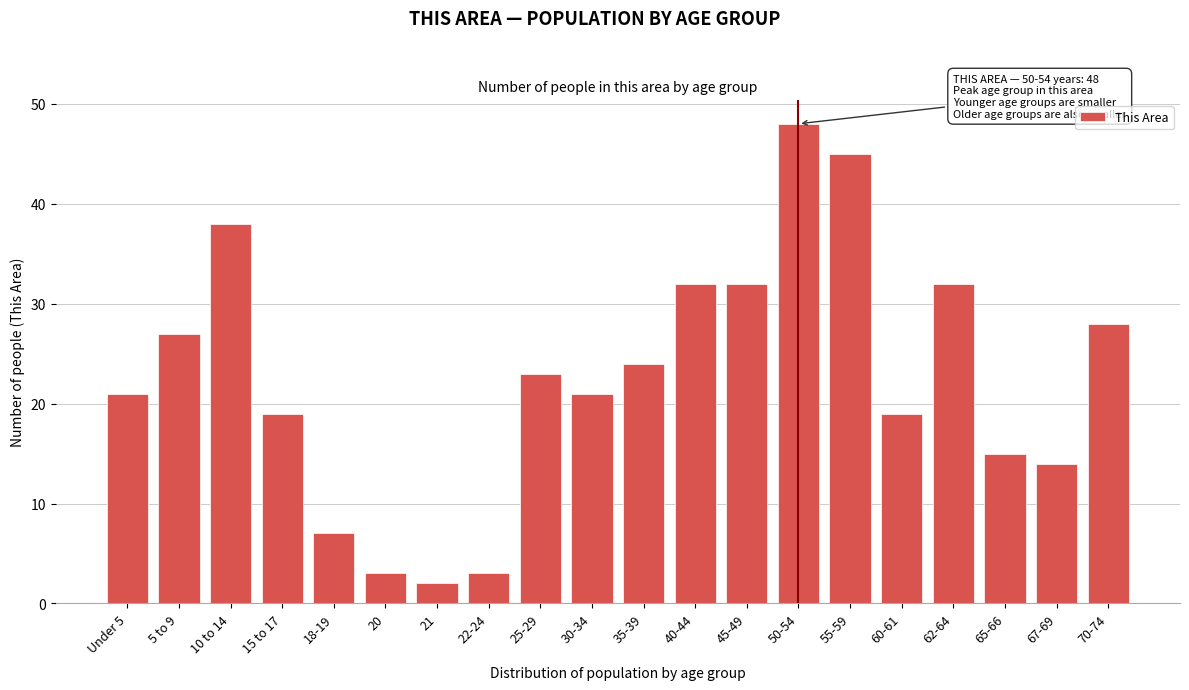

Reading left to right, extract all data points from this chart.

Under 5=21	5 to 9=27	10 to 14=38	15 to 17=19	18-19=7	20=3	21=2	22-24=3	25-29=23	30-34=21	35-39=24	40-44=32	45-49=32	50-54=48	55-59=45	60-61=19	62-64=32	65-66=15	67-69=14	70-74=28